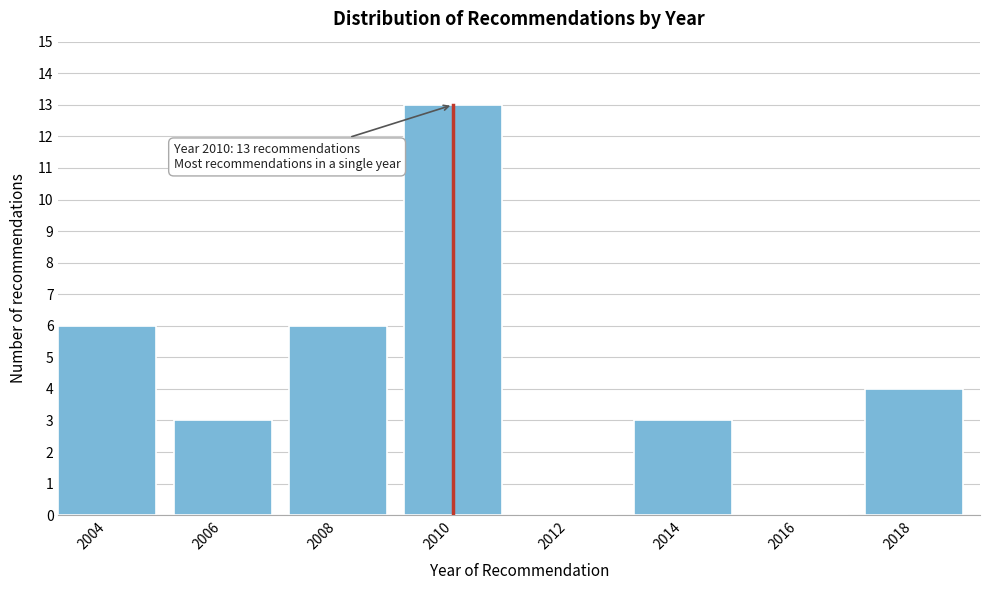

Which range on the x-axis has the tallest bar?

2009 to 2011